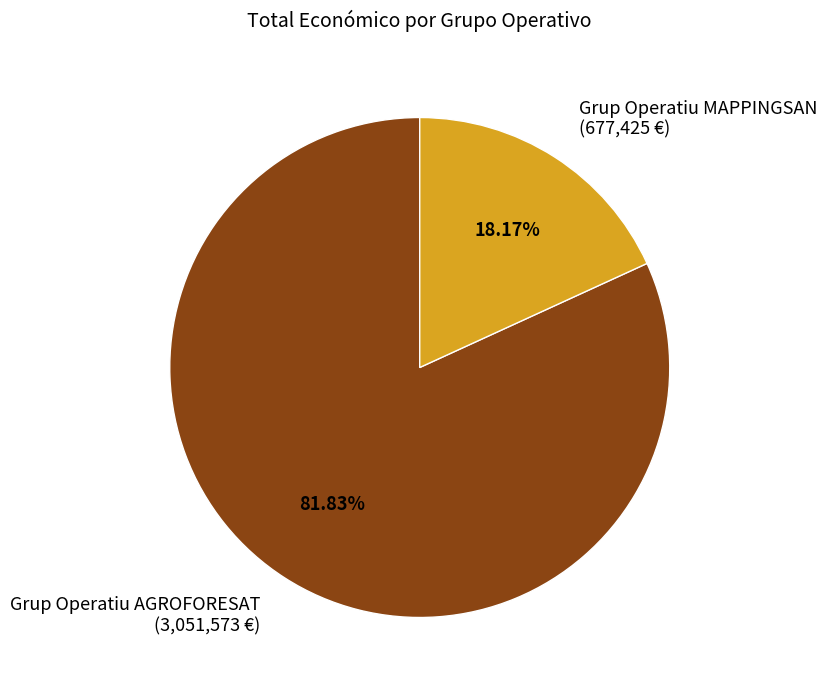

Which slice represents more than half of the pie?

Grup Operatiu AGROFORESAT